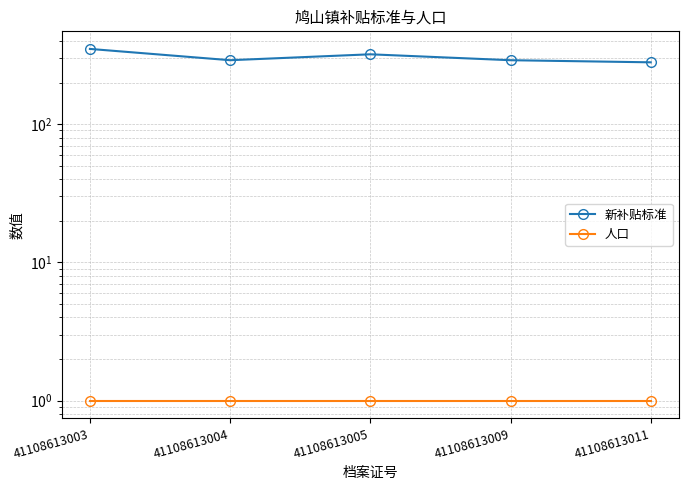

The value of 人口 at 41108613004 is 1. True or false?

True